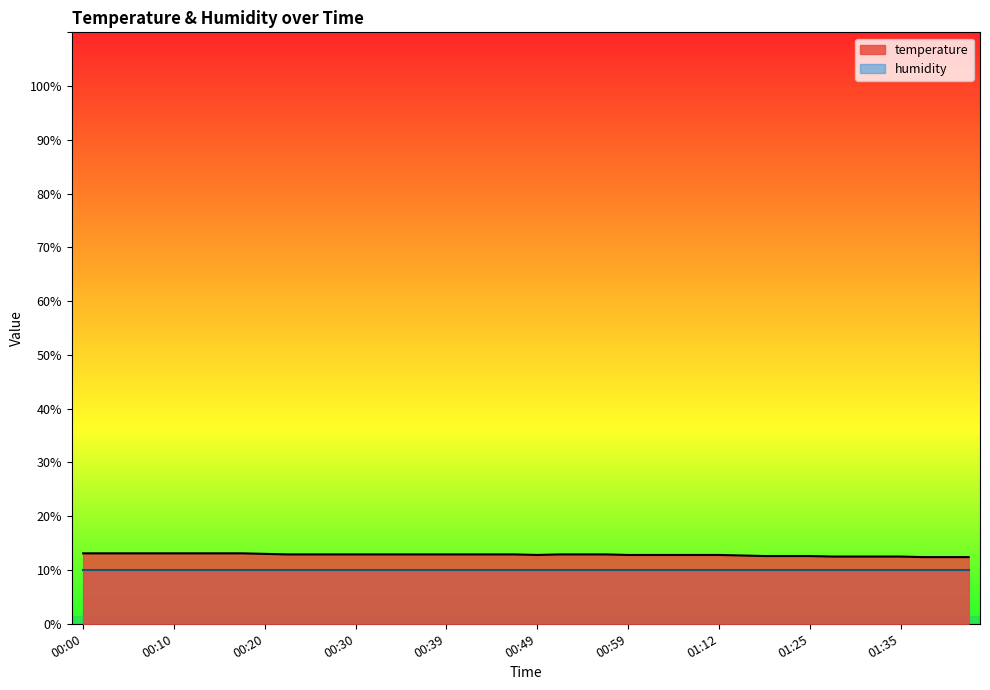

What position from the right is 00:02?

39